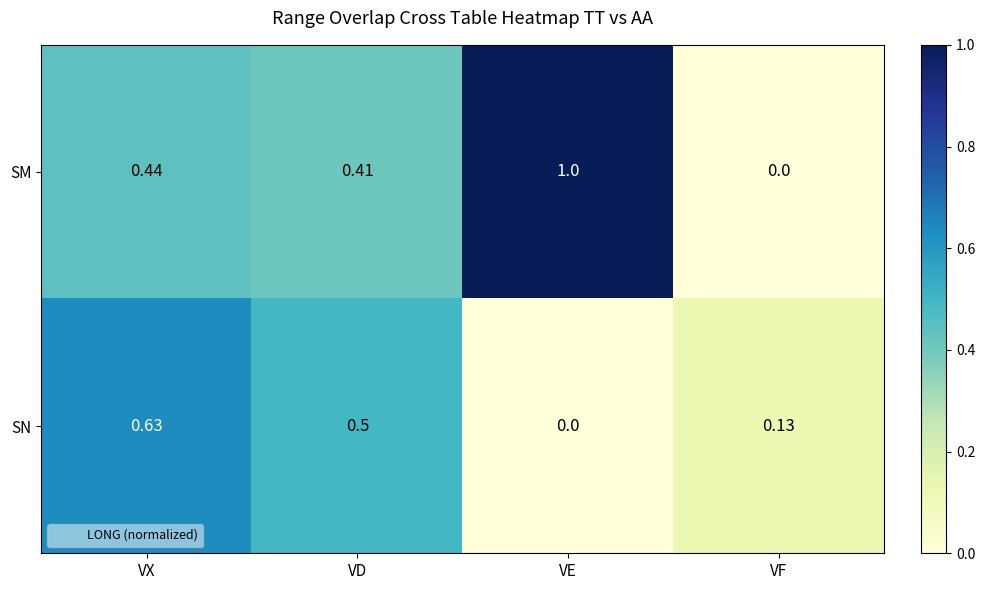

Which series has the widest spread of values?

SM